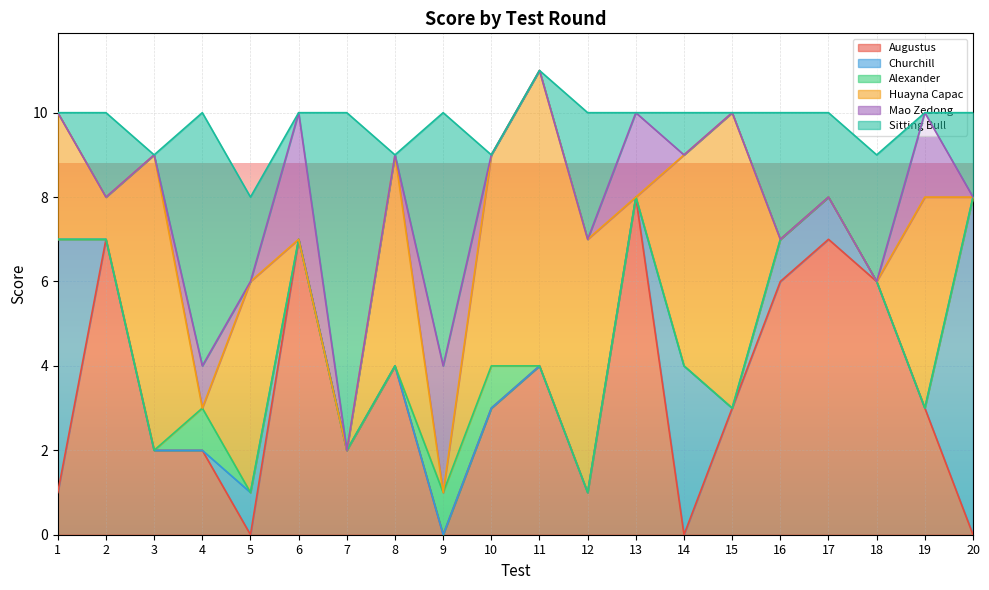

Which label corresponds to the smallest value in the chart?

5